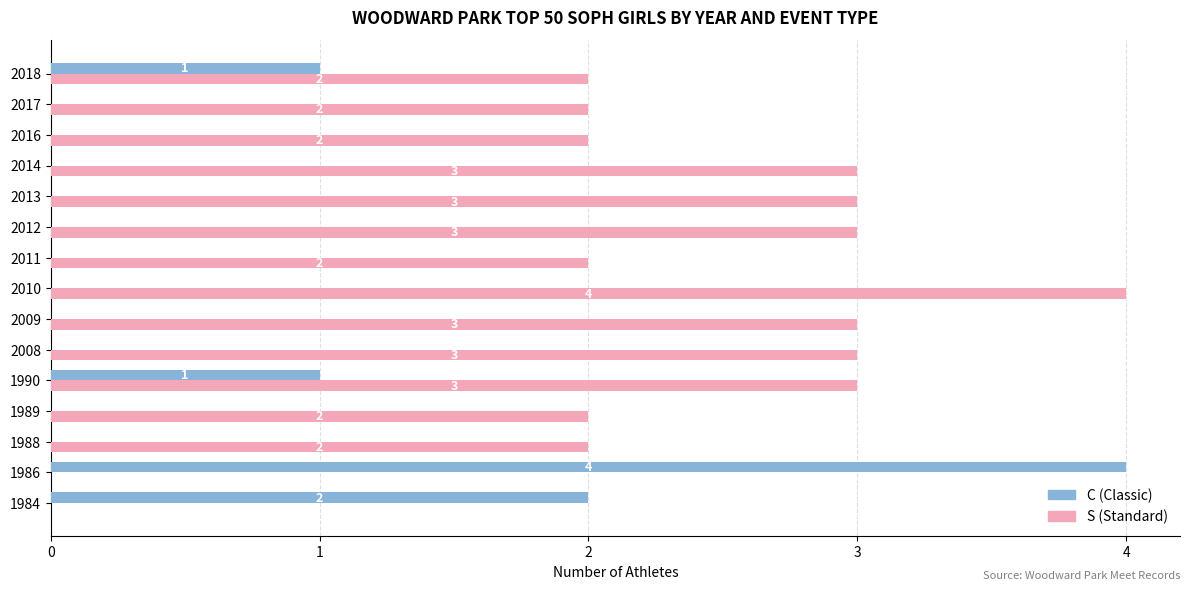

Which series has the largest total across all categories?

S (Standard)